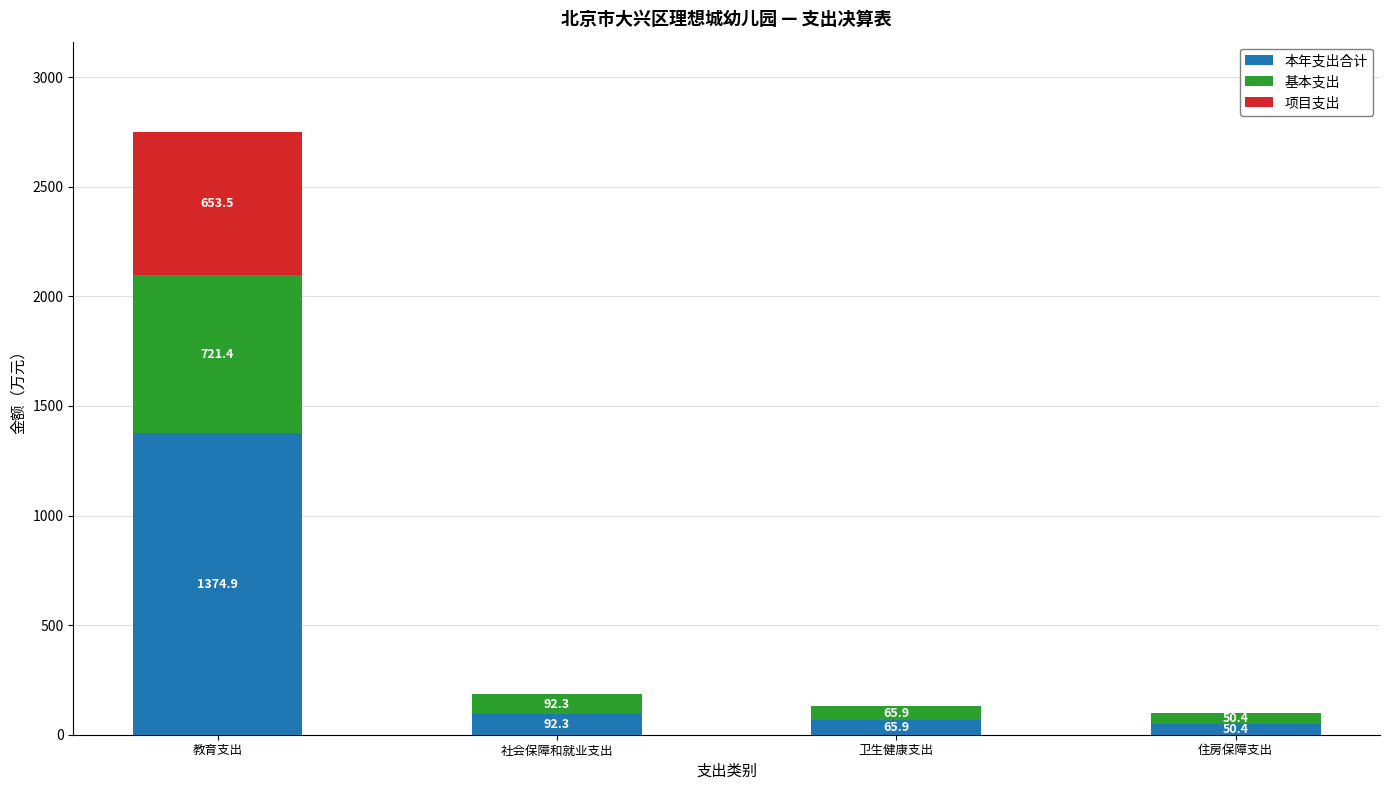

At which category is the sum across all series the highest?

教育支出